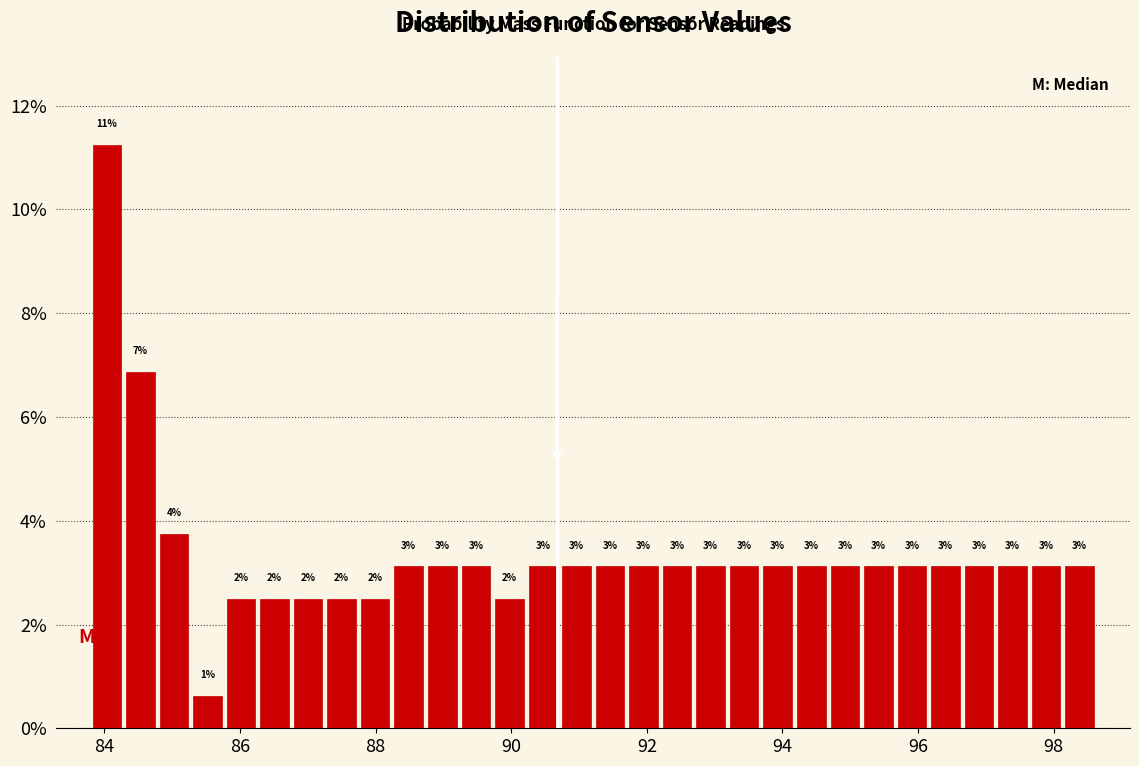

Read against the x-axis, roughly where is the centre of the tallest bar?

84.0